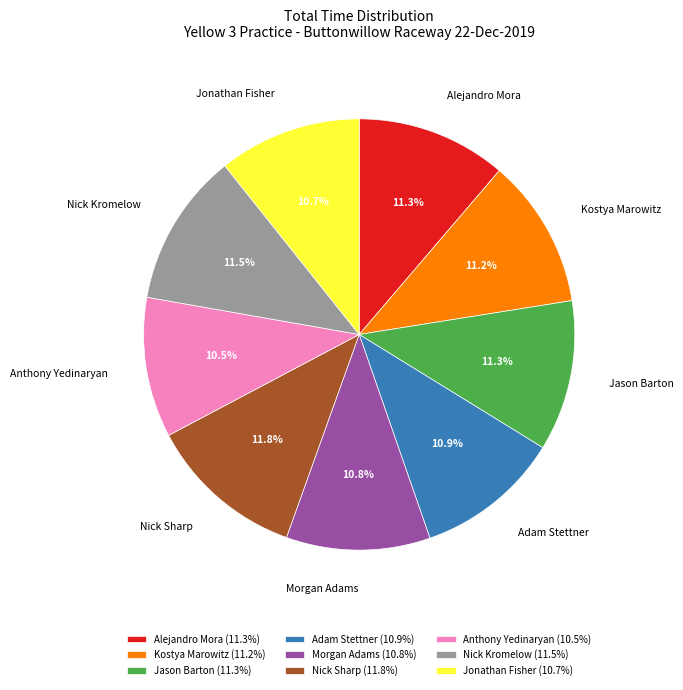

What percentage is NOT represented by Anthony Yedinaryan?

89.5%